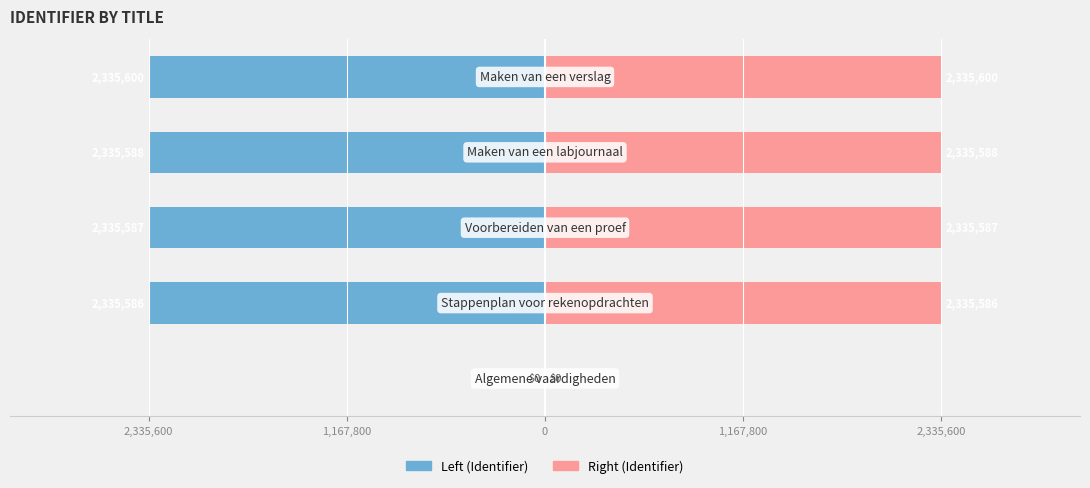

The value of Right (Identifier) at 1,167,800 is 1586582. True or false?

False